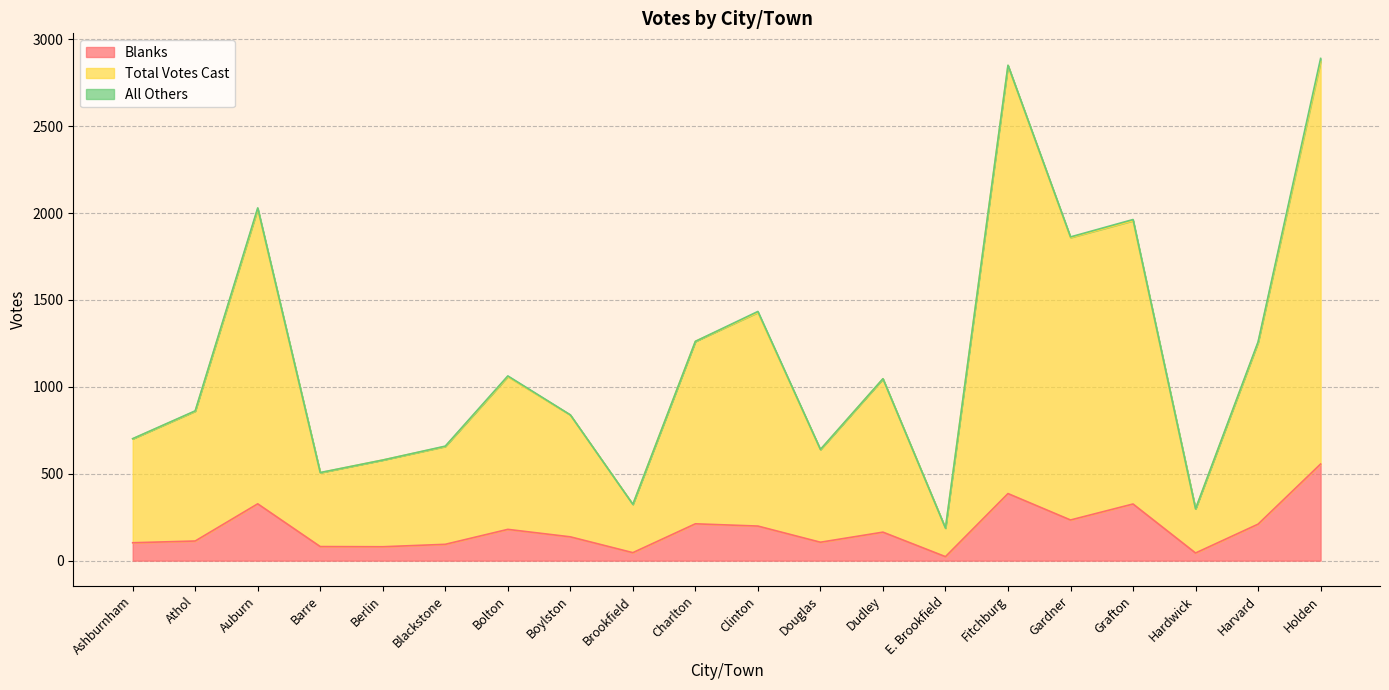

The value of Total Votes Cast at E. Brookfield is 187. True or false?

True